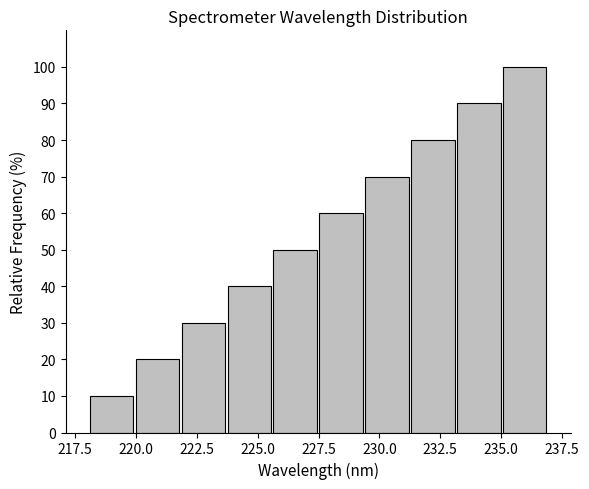

Around what value on the x-axis is the tallest bar? Give the approximate position of its centre, as read against the axis.

236.0